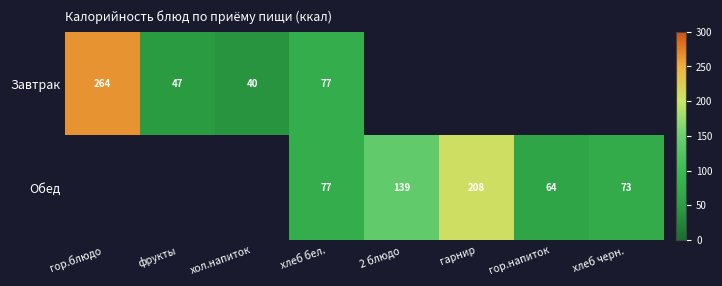

True or false: Завтрак has a value of 34 at хлеб бел..

False